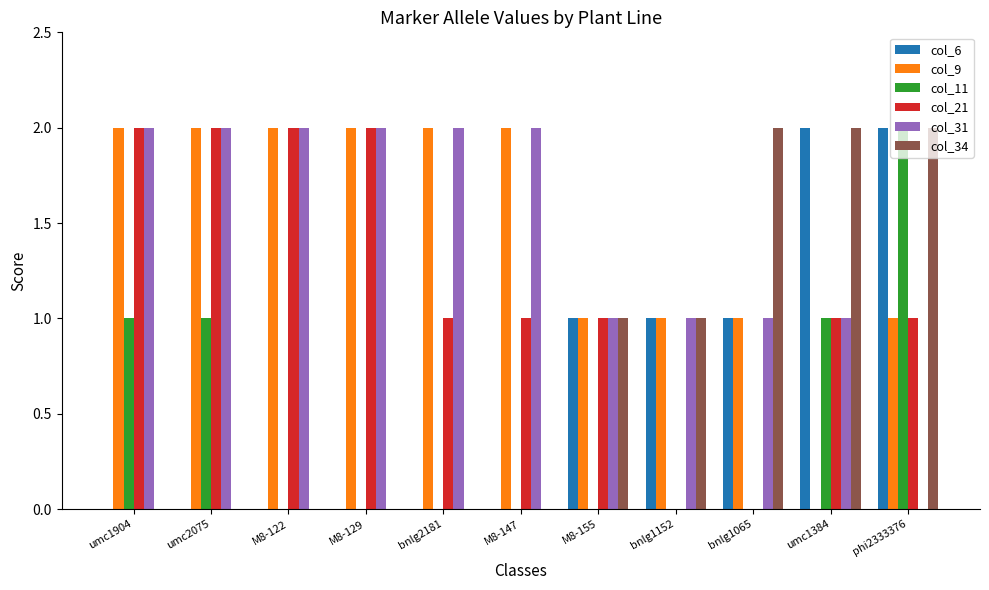

What is the total value across all series at bnlg1065?

5